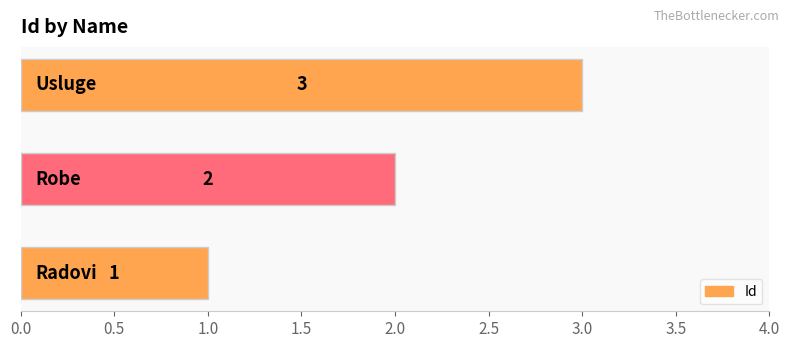

What is the average value?

2